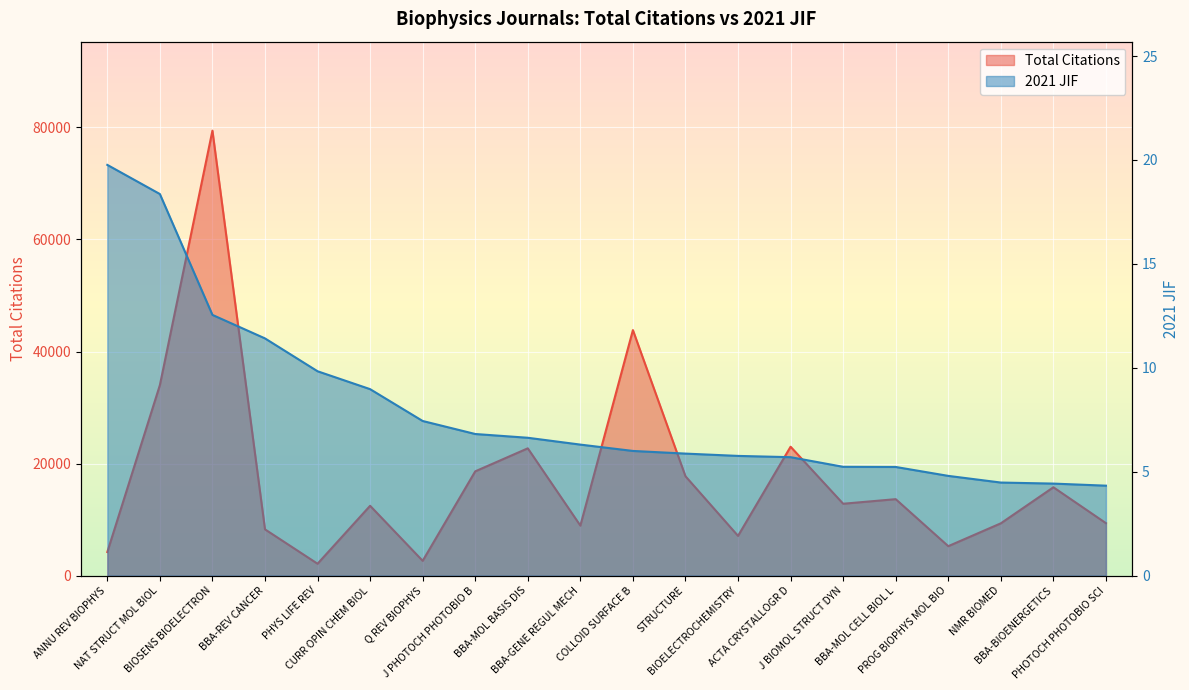

Count the number of data series in this chart.

2